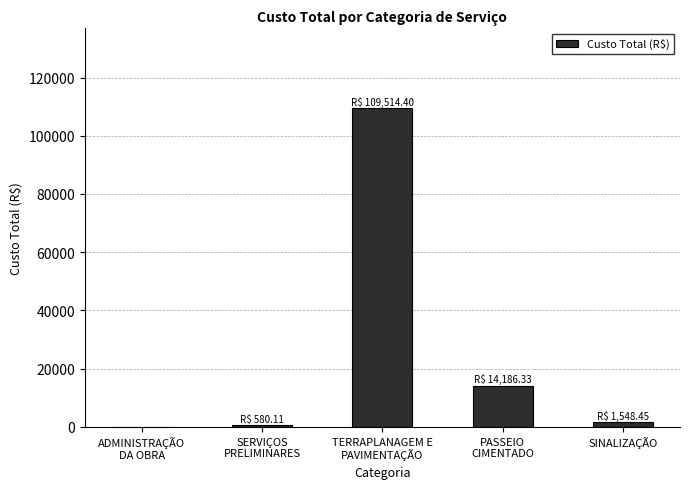

Reading left to right, what are all the values shown in this chart?

ADMINISTRAÇÃO
DA OBRA=0.0	SERVIÇOS
PRELIMINARES=580.1	TERRAPLANAGEM E
PAVIMENTAÇÃO=109514.4	PASSEIO
CIMENTADO=14186.3	SINALIZAÇÃO=1548.5